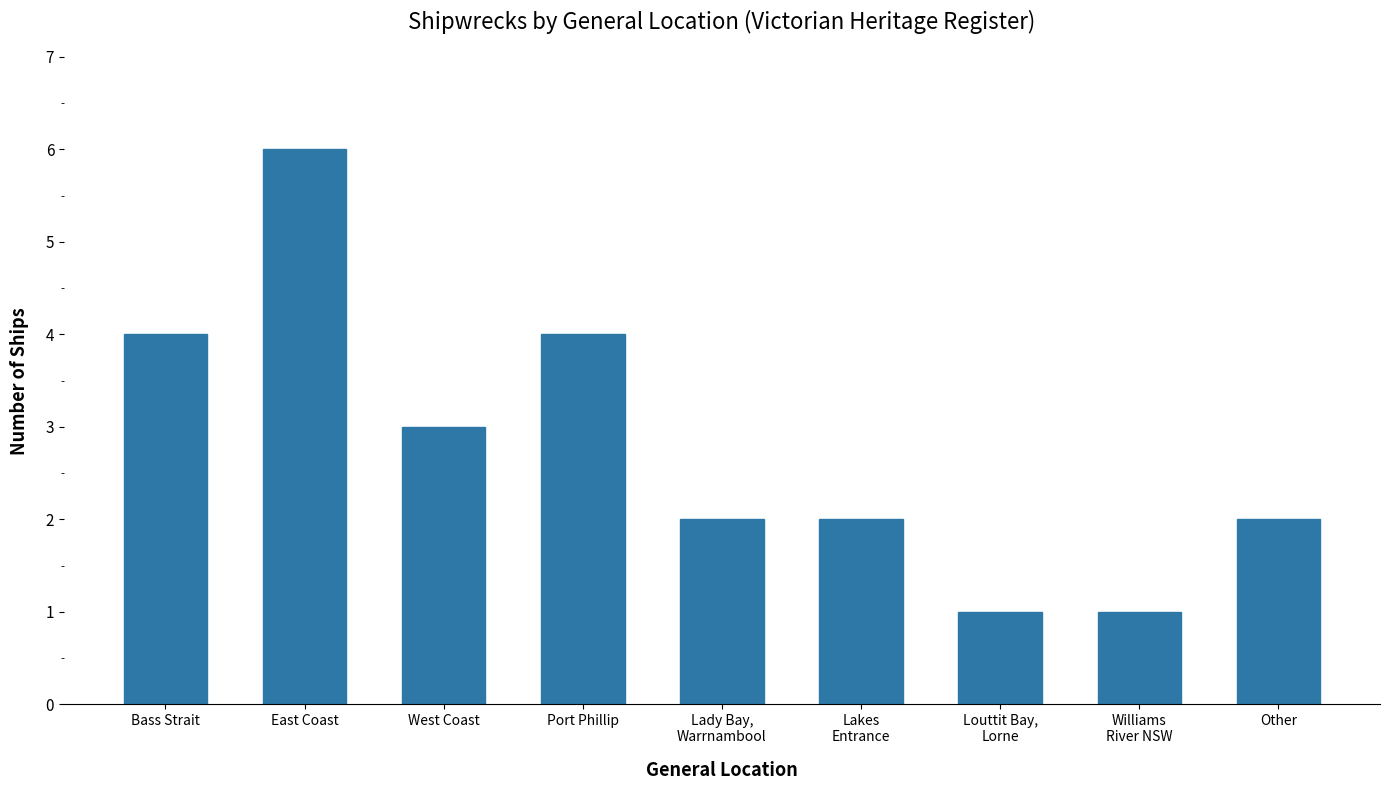

At which label is the value closest to 3?

West Coast